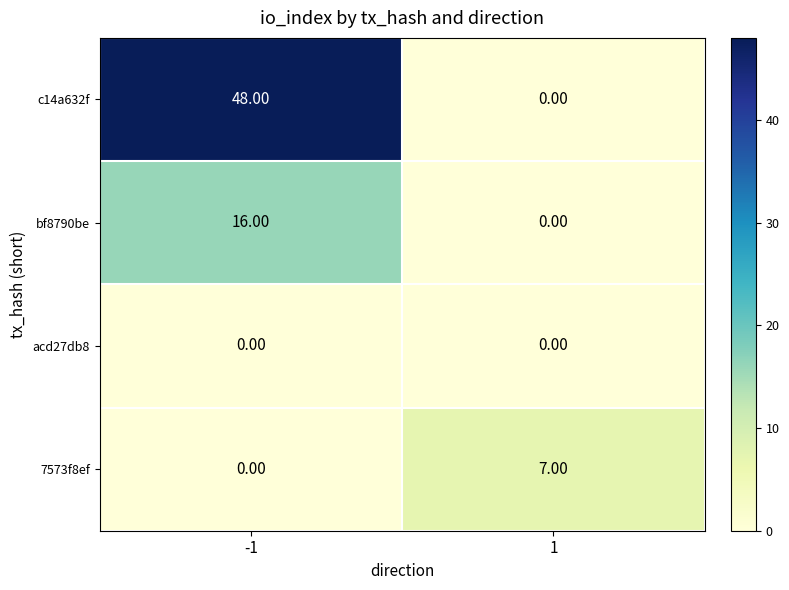

Which series changed the most between -1 and 1?

c14a632f